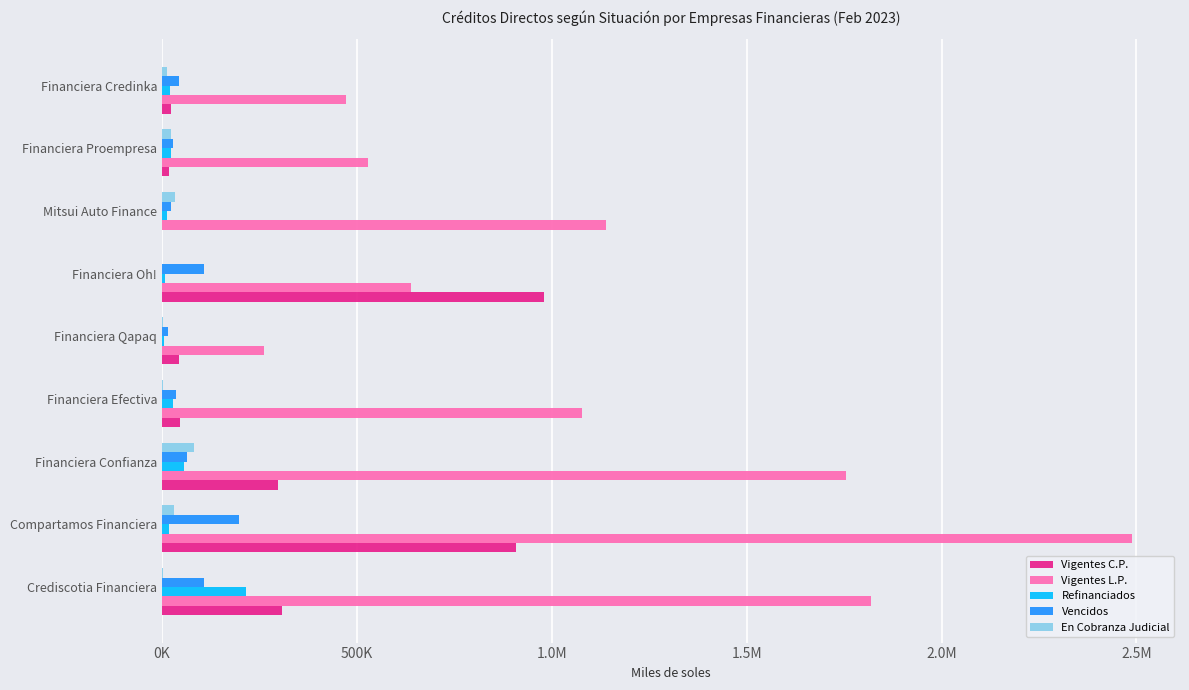

What are all the series names shown in the legend?

Vigentes C.P., Vigentes L.P., Refinanciados, Vencidos, En Cobranza Judicial